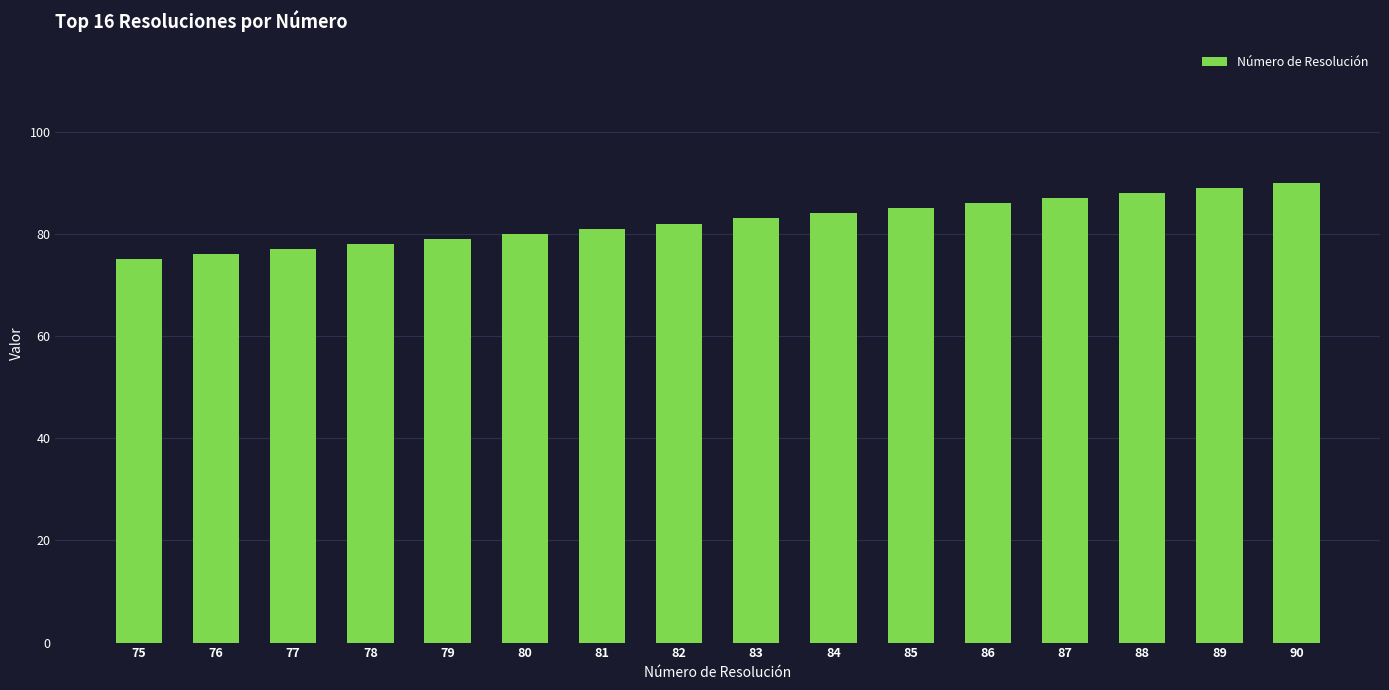

Count the number of data series in this chart.

1